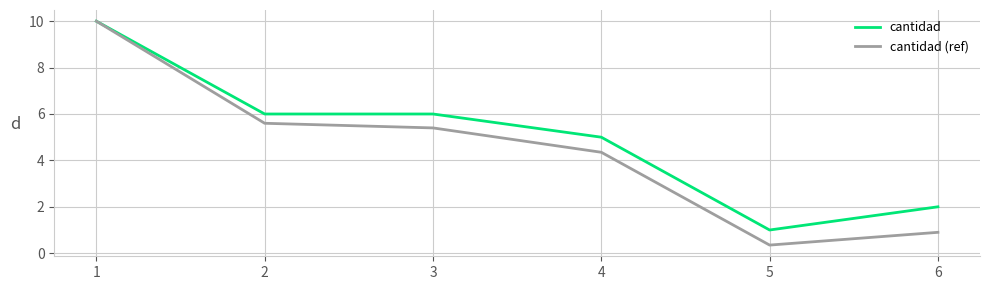

Does the chart have visible grid lines?

Yes